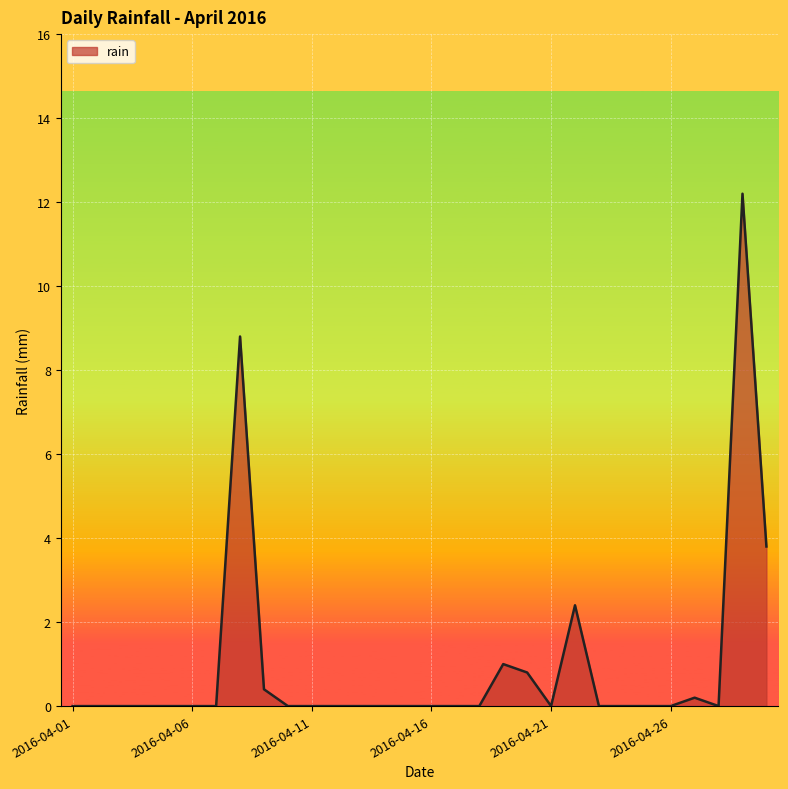

Reading left to right, extract all data points from this chart.

0.0	0.0	0.0	0.0	0.0	0.0	0.0	8.8	0.4	0.0	0.0	0.0	0.0	0.0	0.0	0.0	0.0	0.0	1.0	0.8	0.0	2.4	0.0	0.0	0.0	0.0	0.2	0.0	12.2	3.8